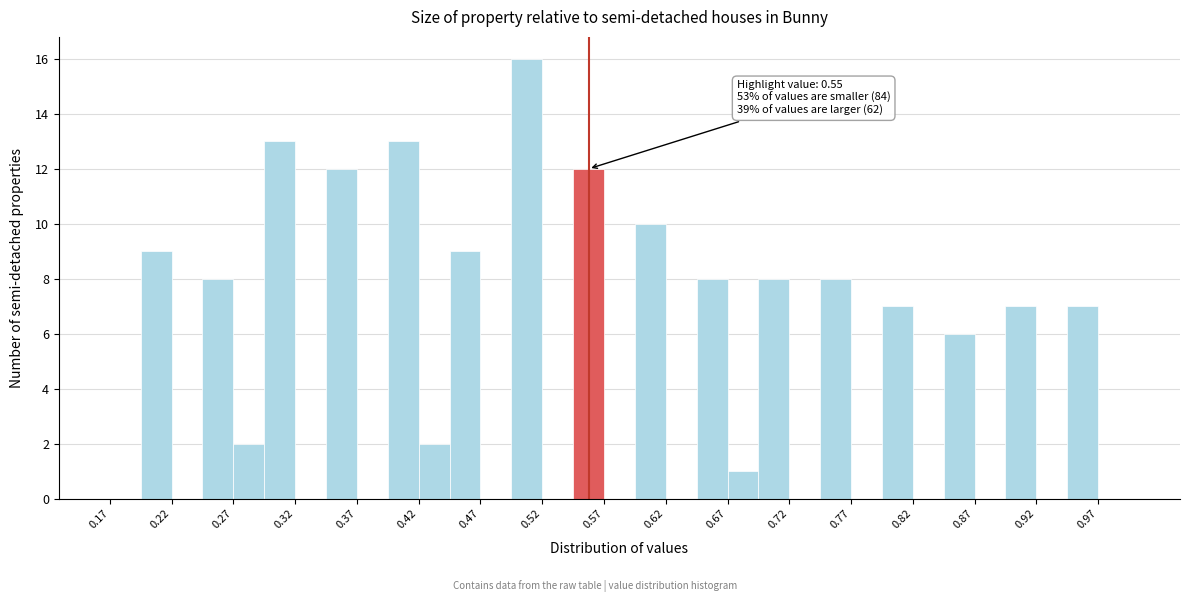

Over which range of the x-axis is the bar tallest?

0.500 to 0.525